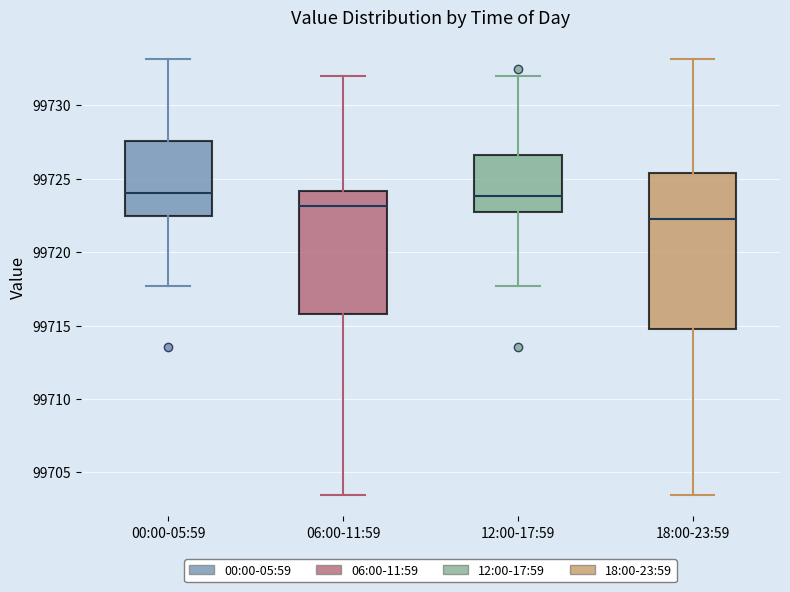

Which box's median line is the lowest?

18:00-23:59